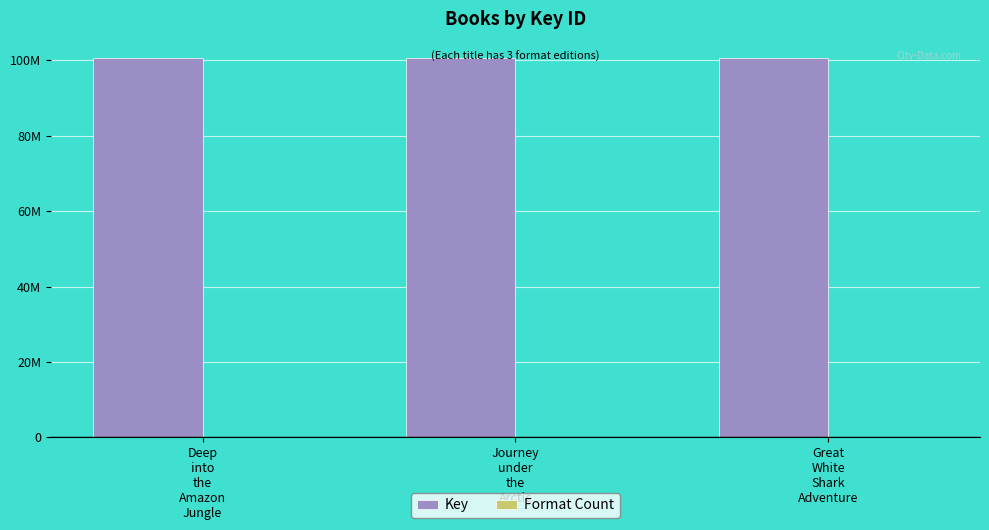

Are the bars horizontal?

No